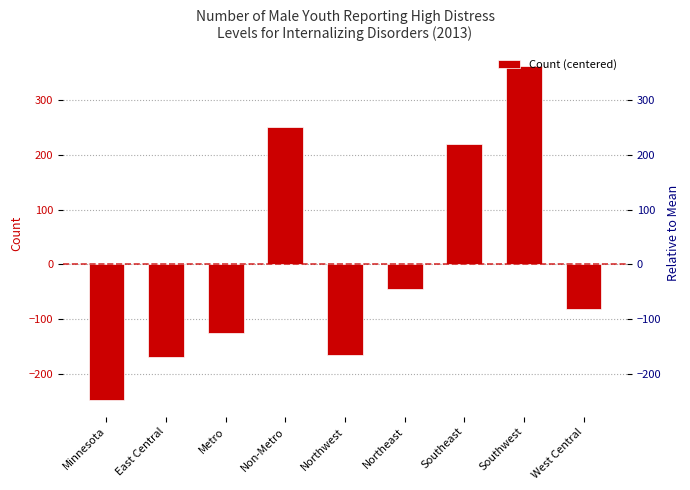

Rank the categories by value from lowest to highest.

Minnesota, East Central, Northwest, Metro, West Central, Northeast, Southeast, Non-Metro, Southwest